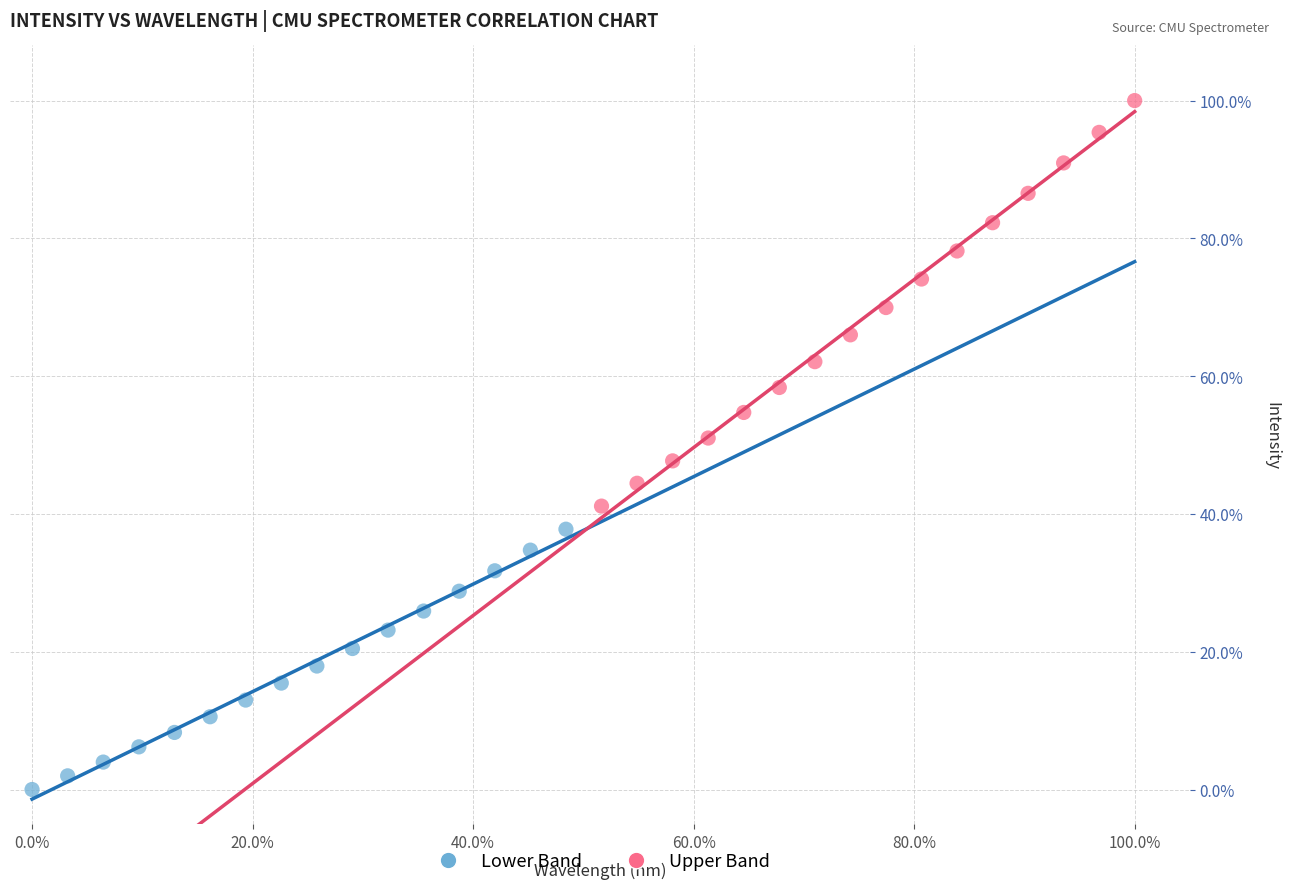

Which series contains the highest Y value?

Upper Band